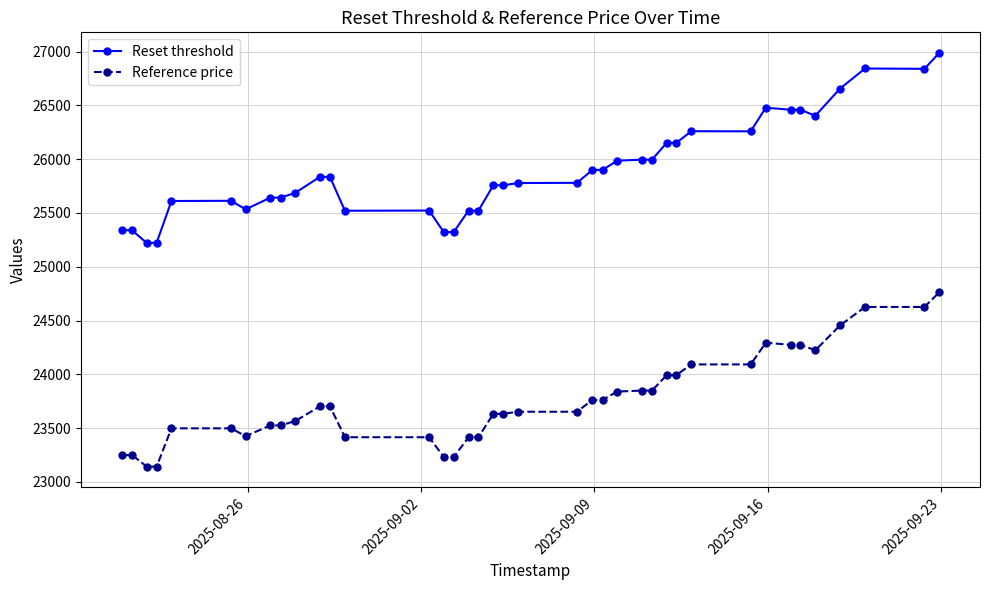

Which series has the largest range (max minus min)?

Reset threshold